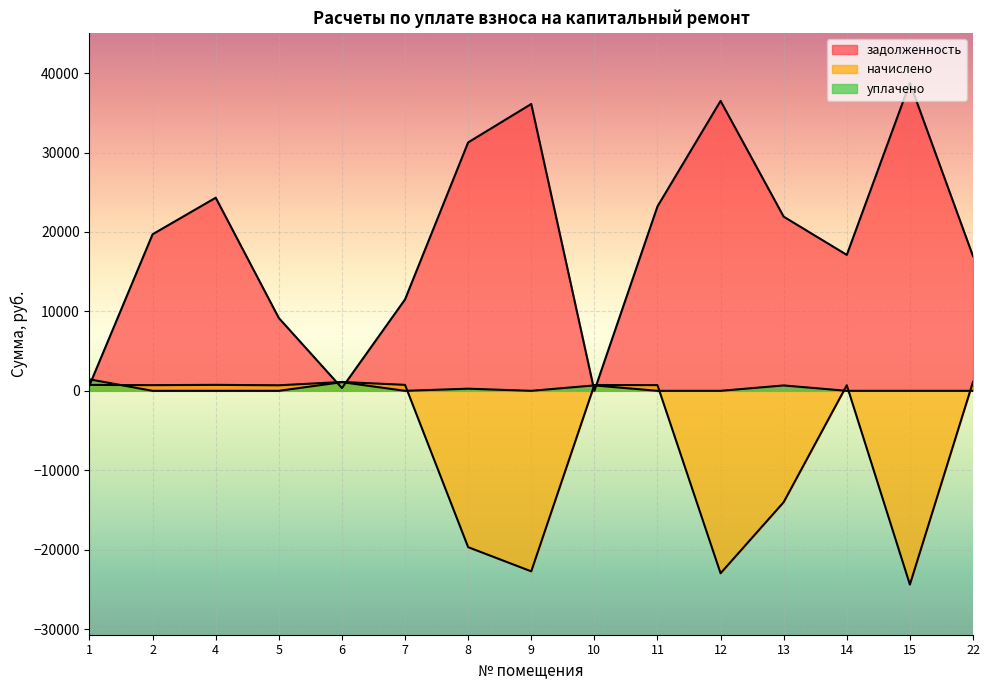

Rank the categories by задолженность value from highest to lowest.

15, 12, 9, 8, 4, 11, 13, 2, 14, 22, 7, 5, 1, 6, 10